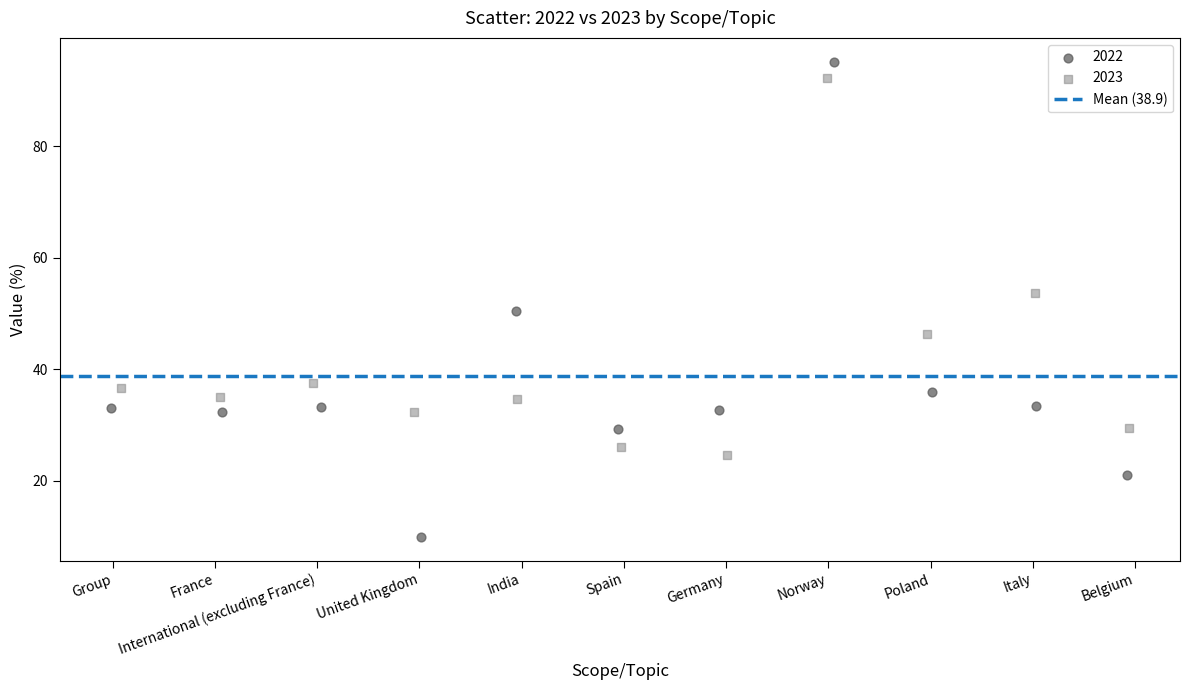

Which series has the widest spread of Y values?

2022